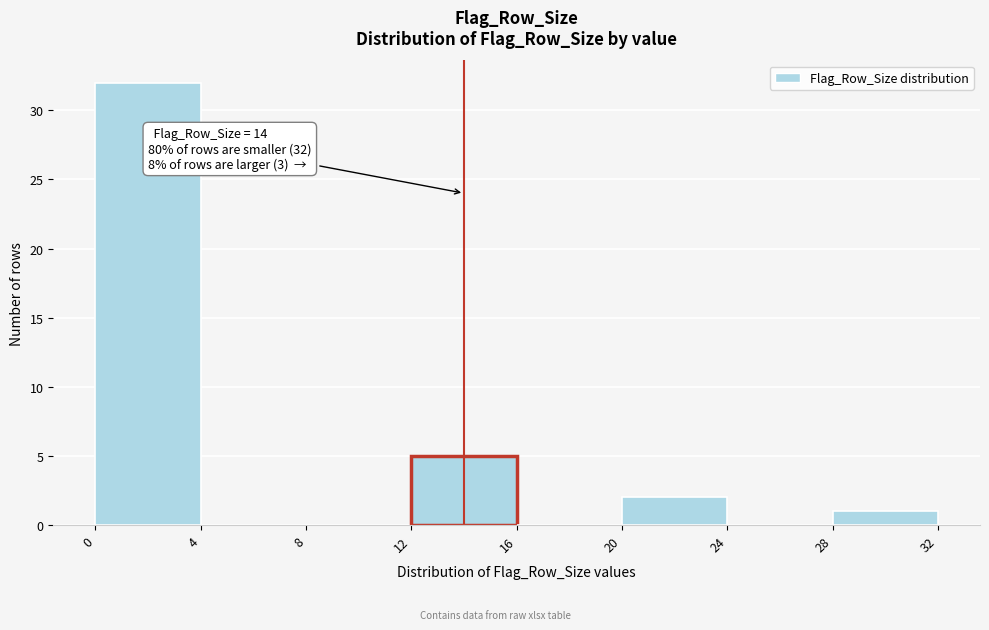

Which range on the x-axis has the tallest bar?

0 to 4